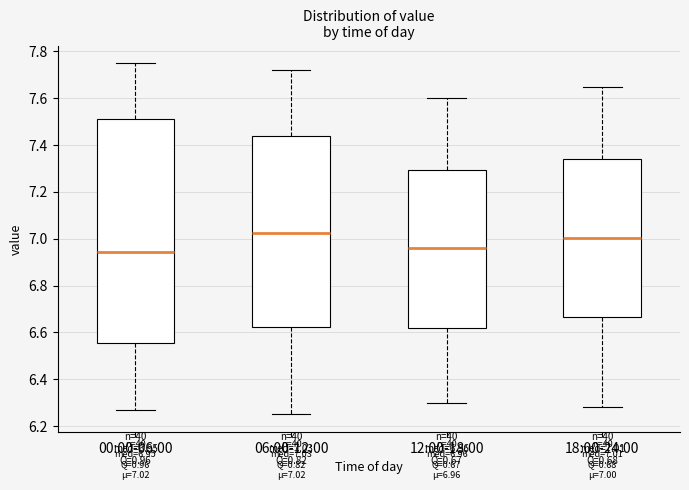

Comparing the boxes themselves (not the whiskers), which one is the tallest?

00:00-06:00